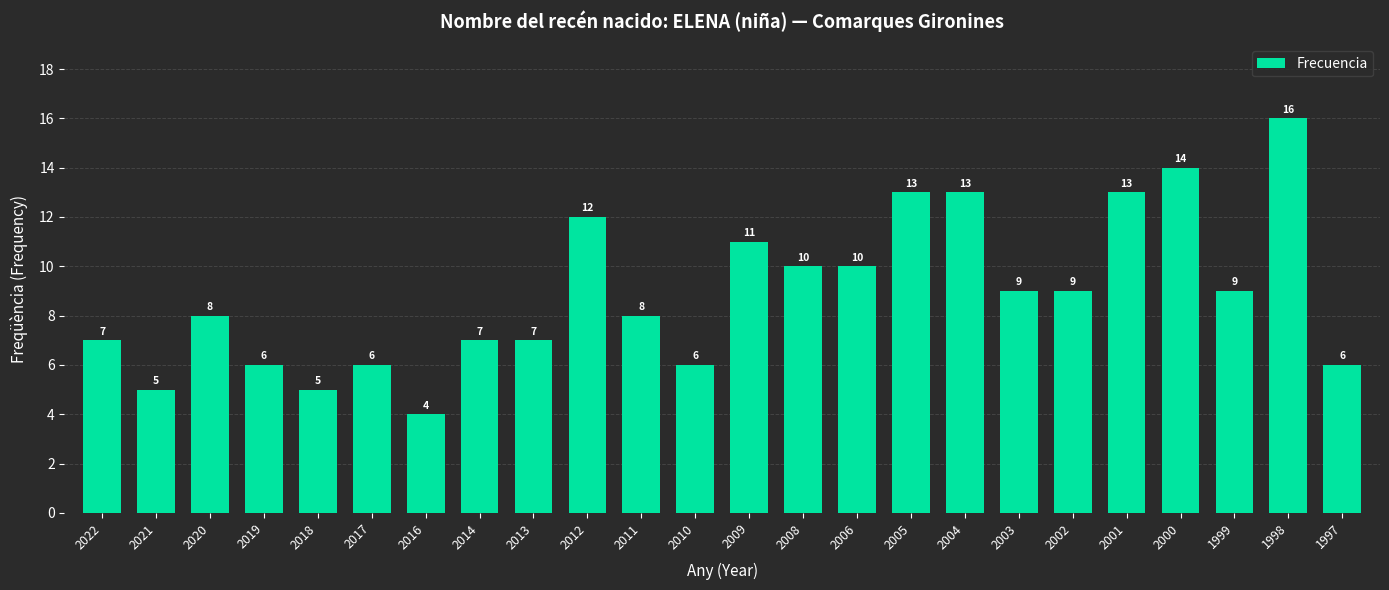

Reading left to right, transcribe all the data shown in this chart.

2022=7	2021=5	2020=8	2019=6	2018=5	2017=6	2016=4	2014=7	2013=7	2012=12	2011=8	2010=6	2009=11	2008=10	2006=10	2005=13	2004=13	2003=9	2002=9	2001=13	2000=14	1999=9	1998=16	1997=6